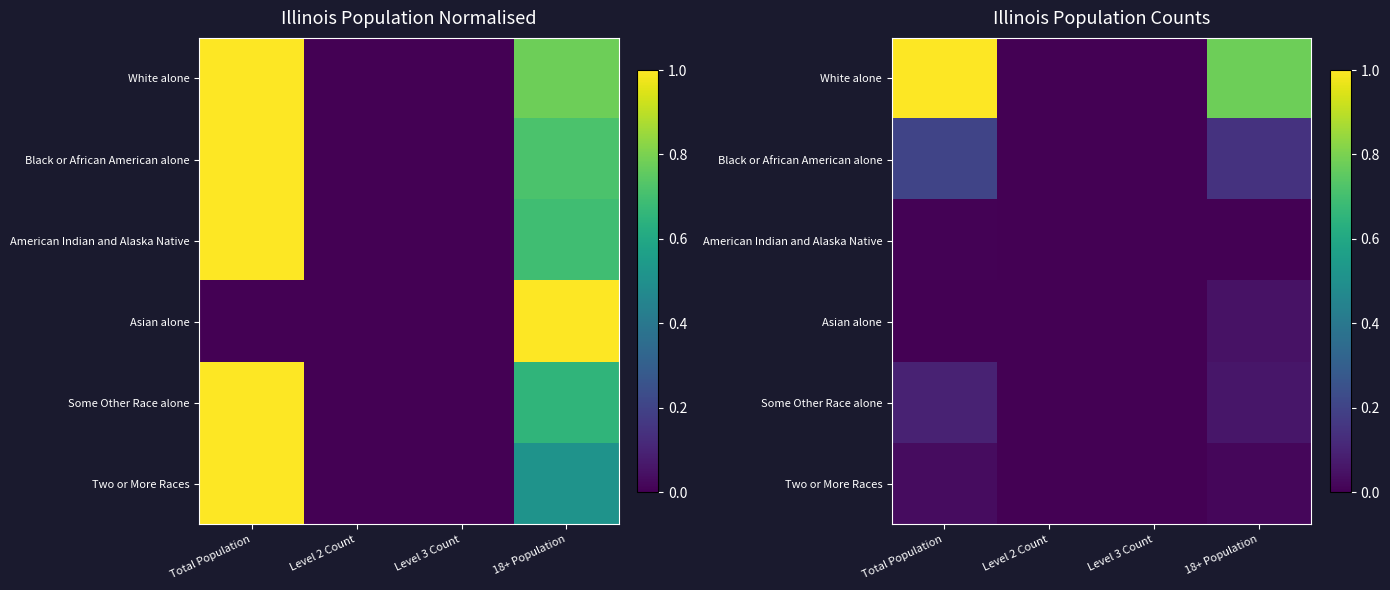

At which category does the chart reach its peak across all series?

Total Population